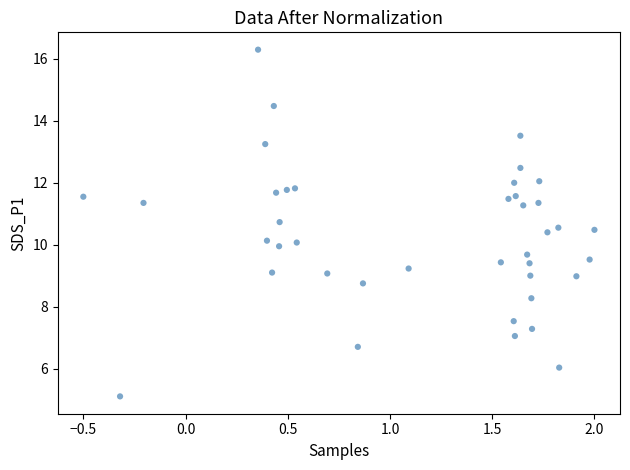

What is the range of X values (max minus min)?

2.5